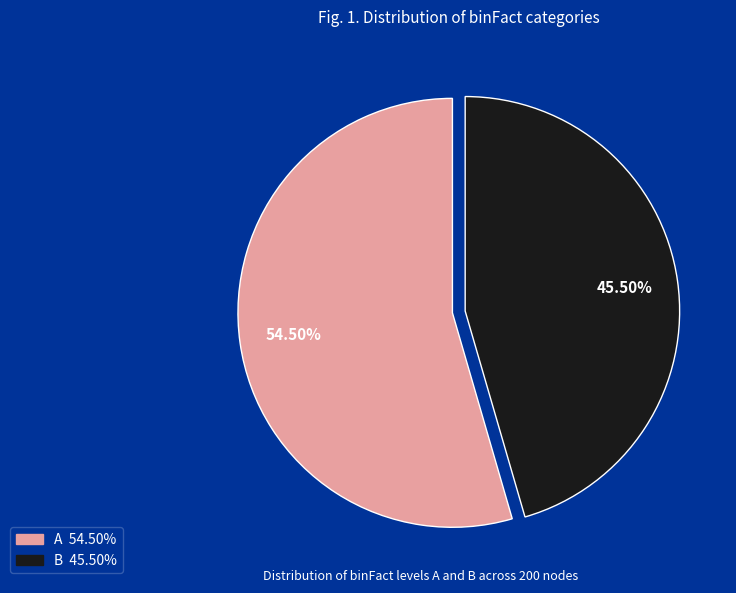

What percentage do A and B together represent?

100.0%